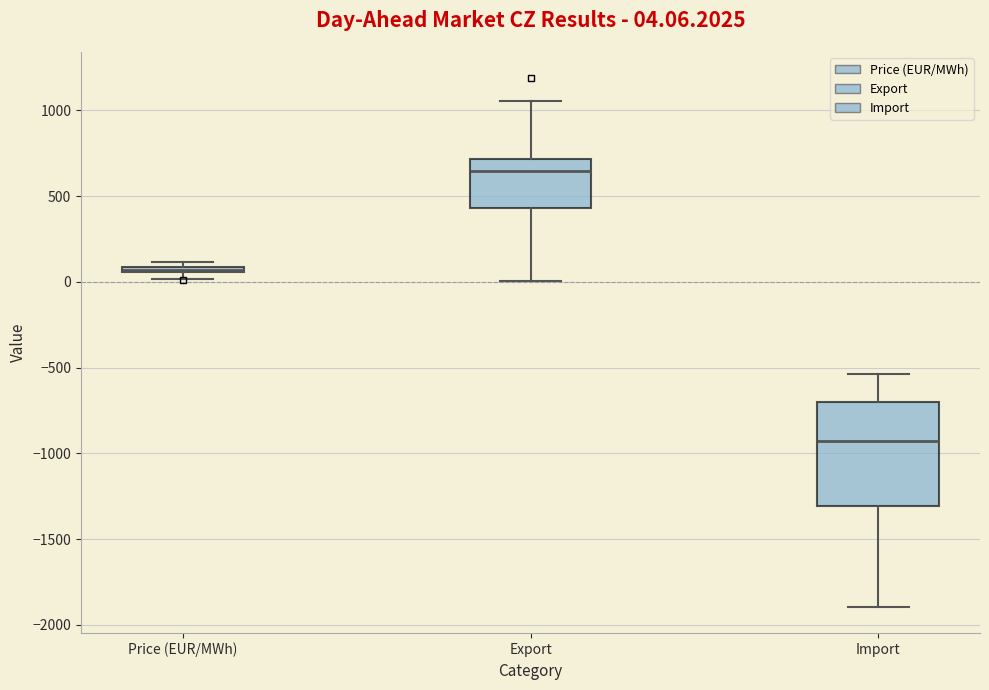

Which box is the tallest, from its lower edge to its upper edge?

Import